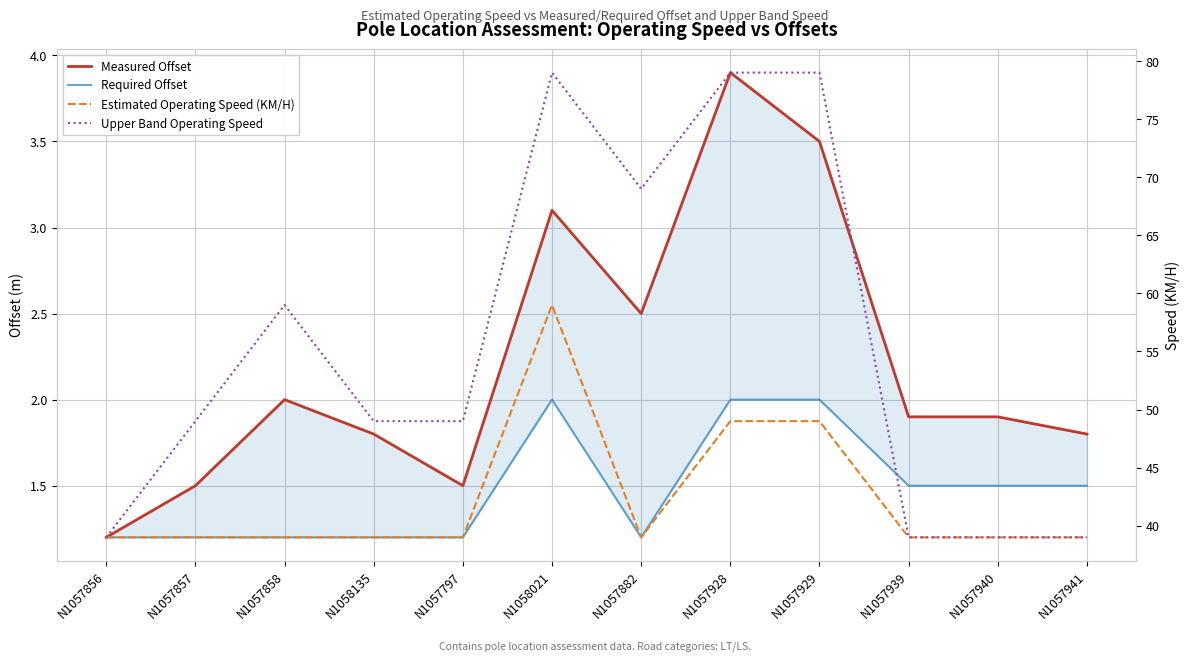

True or false: Measured Offset and Upper Band Operating Speed cross at least once.

False